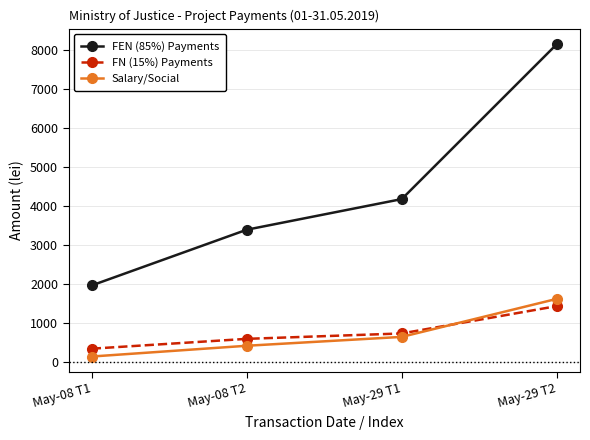

What is the value of the Salary/Social point at the 4th from the left?

1622.0